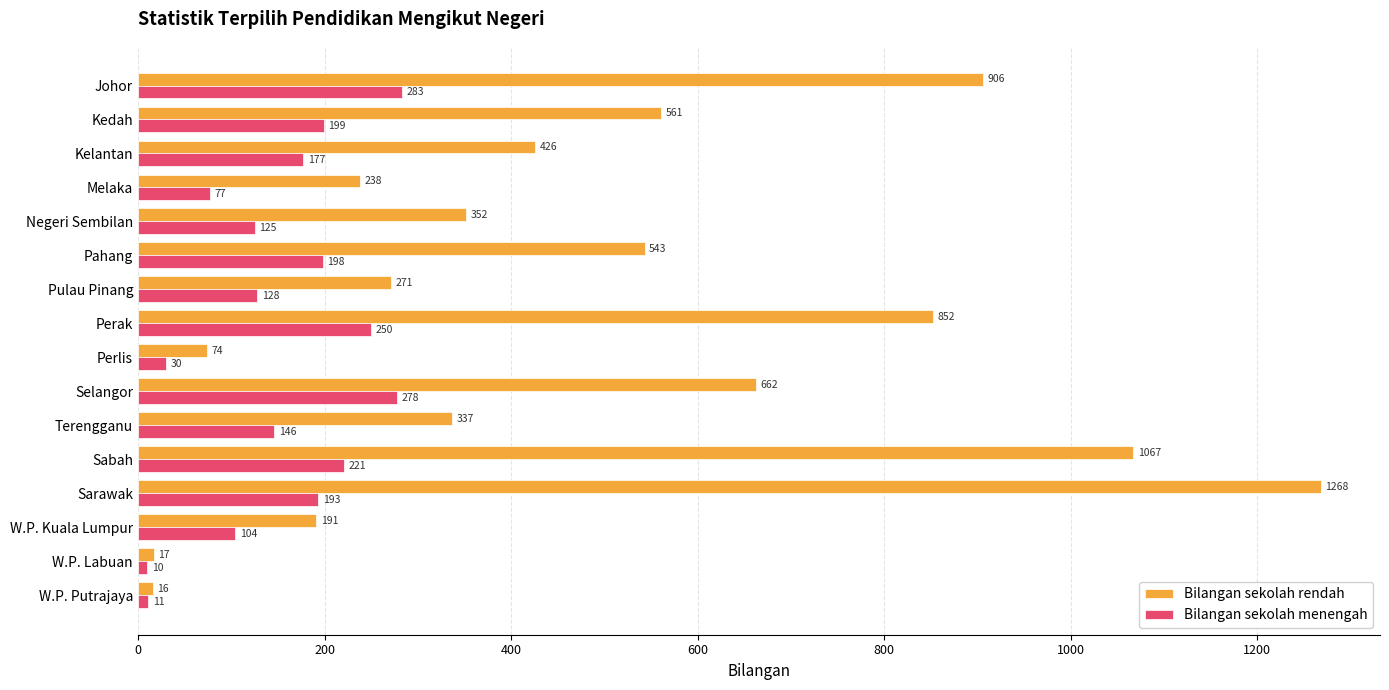

Which series changed the most between Kedah and W.P. Labuan?

Bilangan sekolah rendah